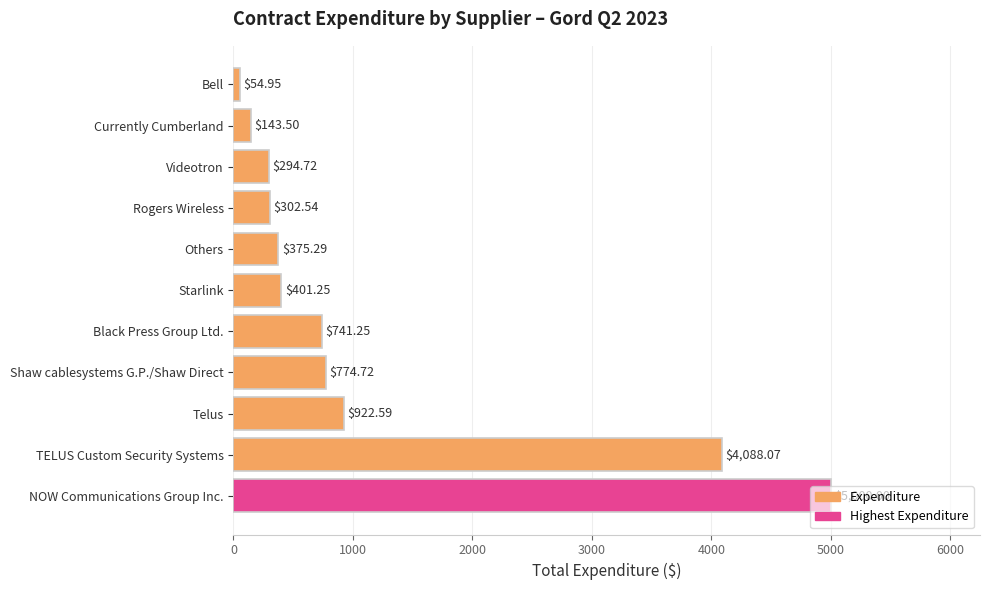

What is the sum of all values?

13098.9